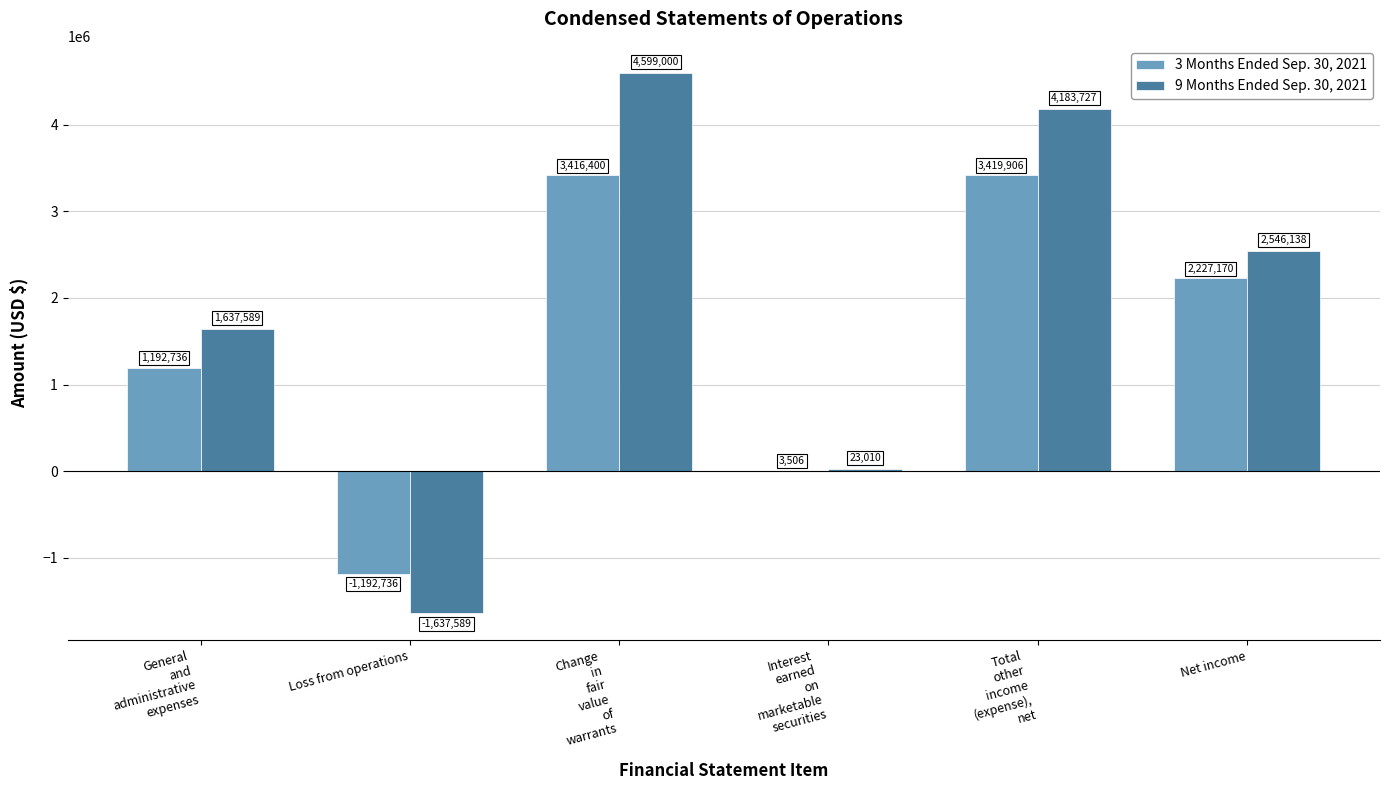

What is the sum of all 3 Months Ended Sep. 30, 2021 values?

9066982